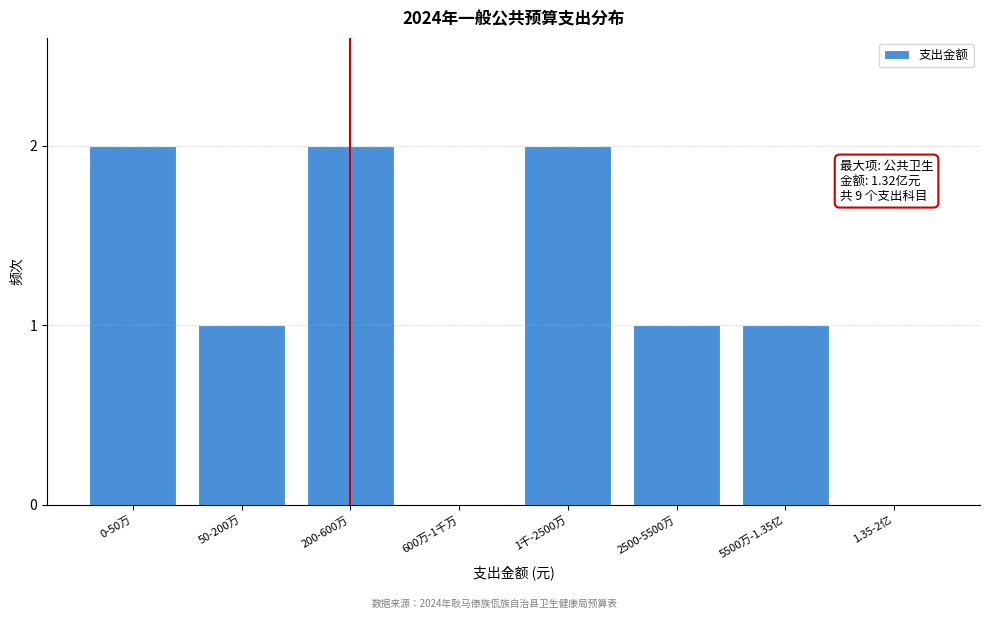

Reading left to right, what are all the values shown in this chart?

0-50万=2	50-200万=1	200-600万=2	600万-1千万=0	1千-2500万=2	2500-5500万=1	5500万-1.35亿=1	1.35-2亿=0